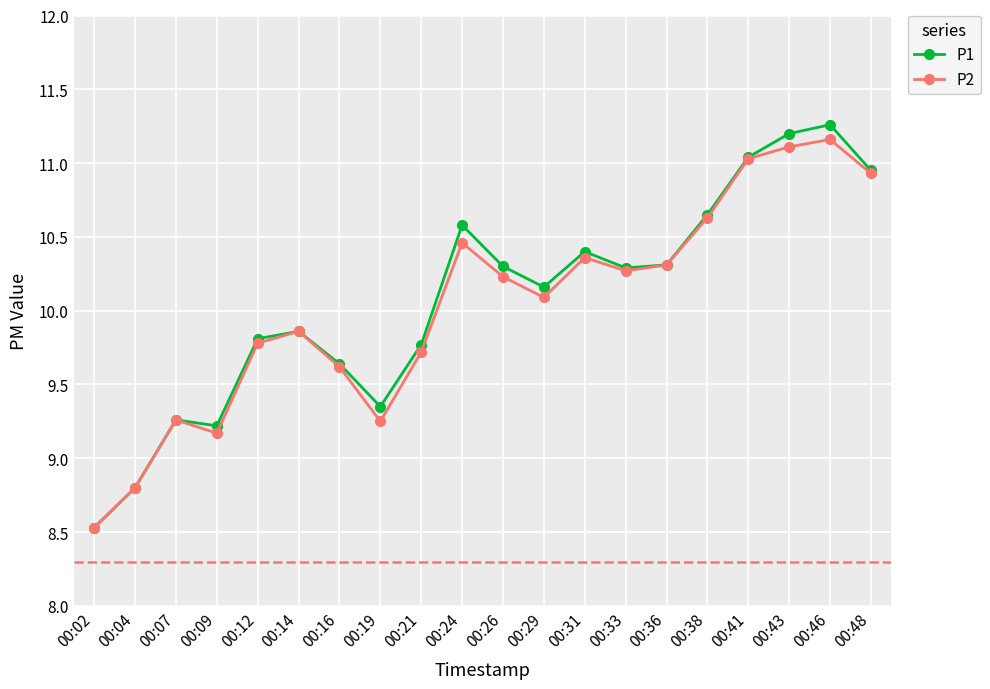

Where does the P1 series first go above 10?

00:24